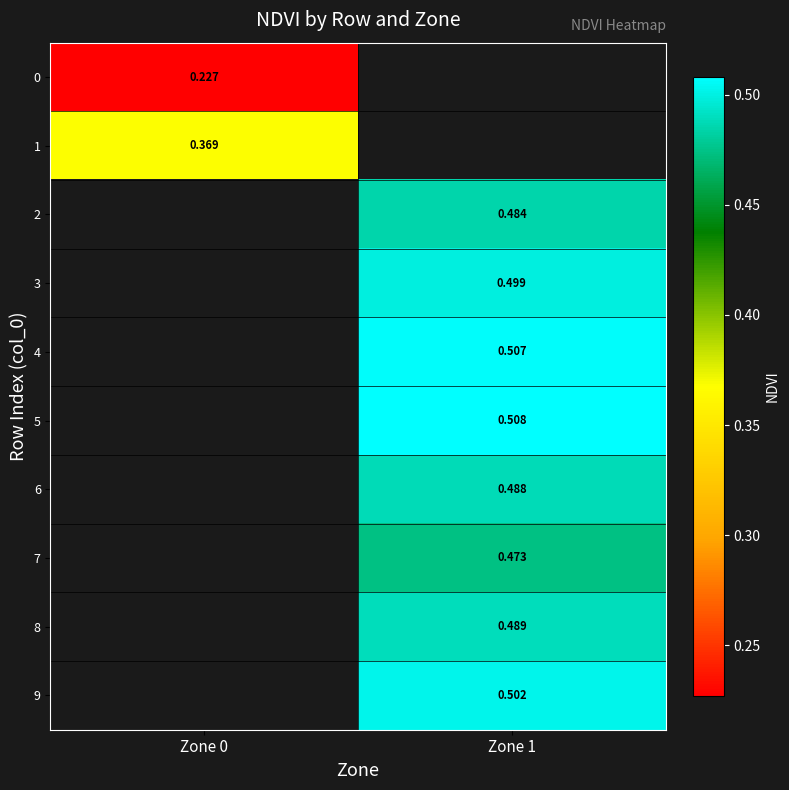

Is the value of 1 at Zone 0 greater than the value of 3 at Zone 1?

No